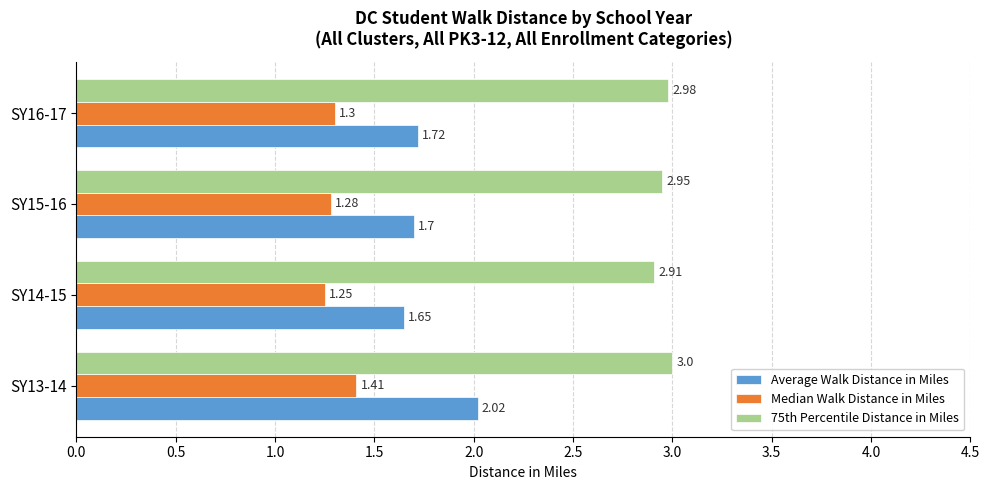

List the series in order of their peak value, lowest first.

Median Walk Distance in Miles, Average Walk Distance in Miles, 75th Percentile Distance in Miles